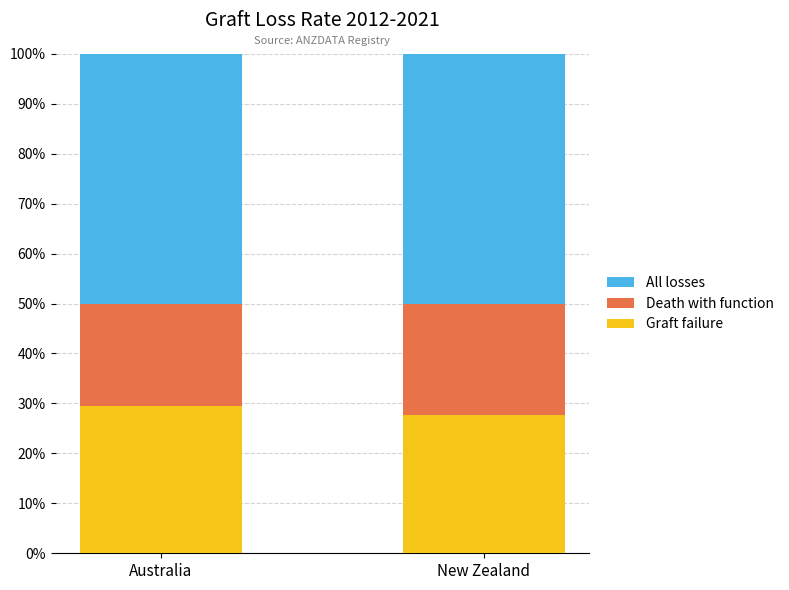

How many categories are shown in the chart?

2